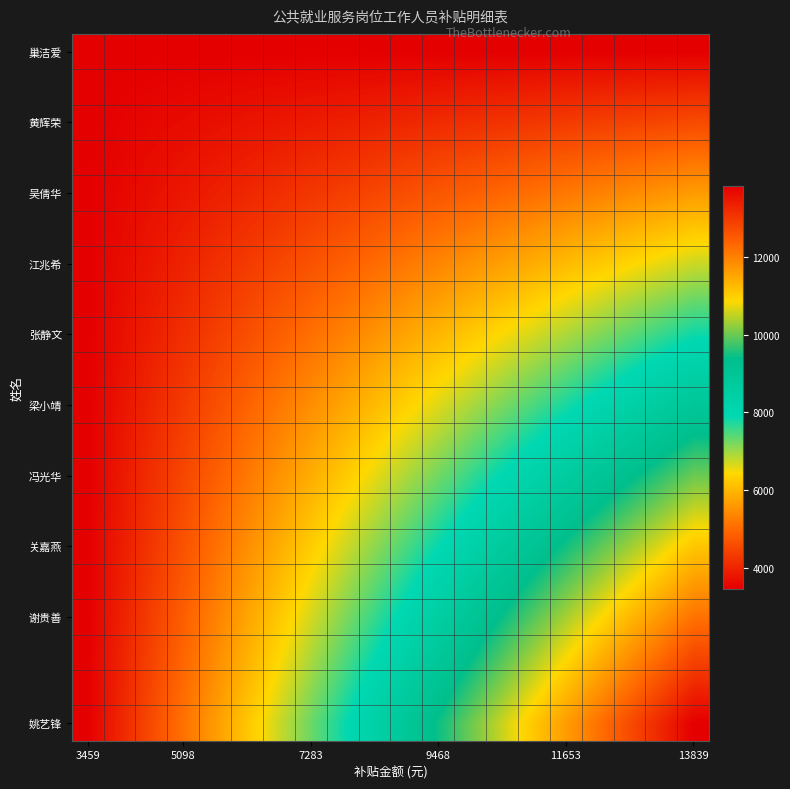

At how many categories does at least one series exceed 8809?

10